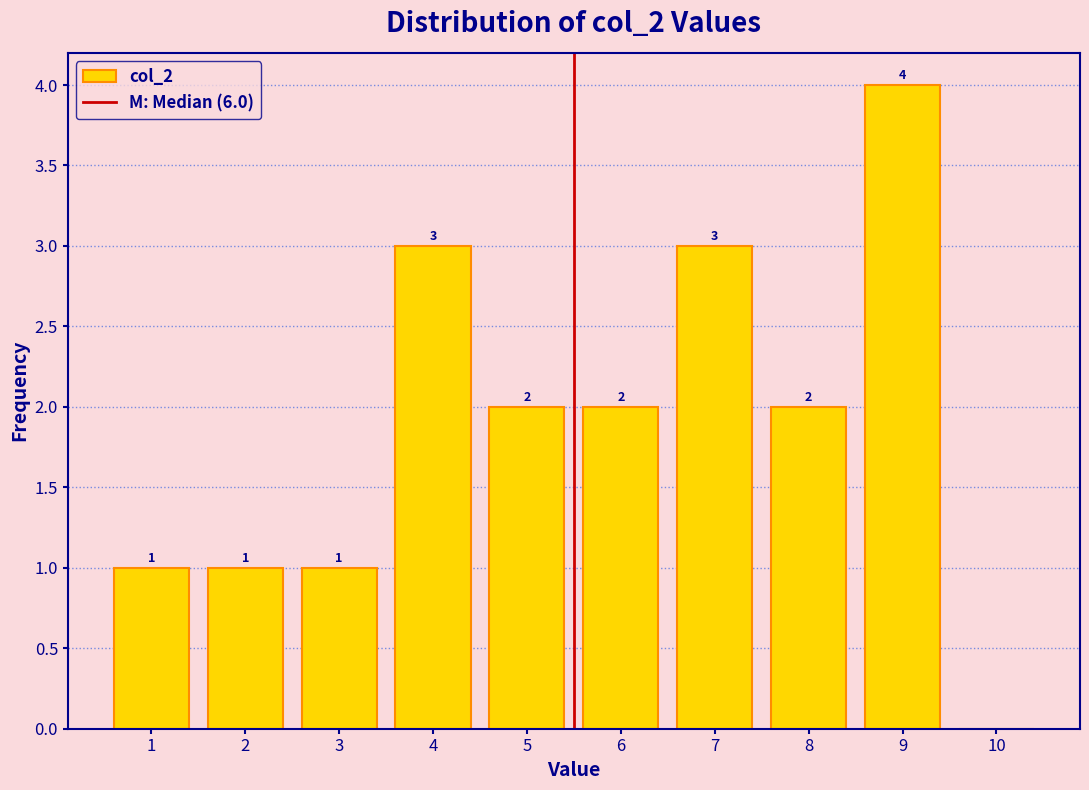

Reading right to left, list all the values displayed in this chart.

10=0	9=4	8=2	7=3	6=2	5=2	4=3	3=1	2=1	1=1